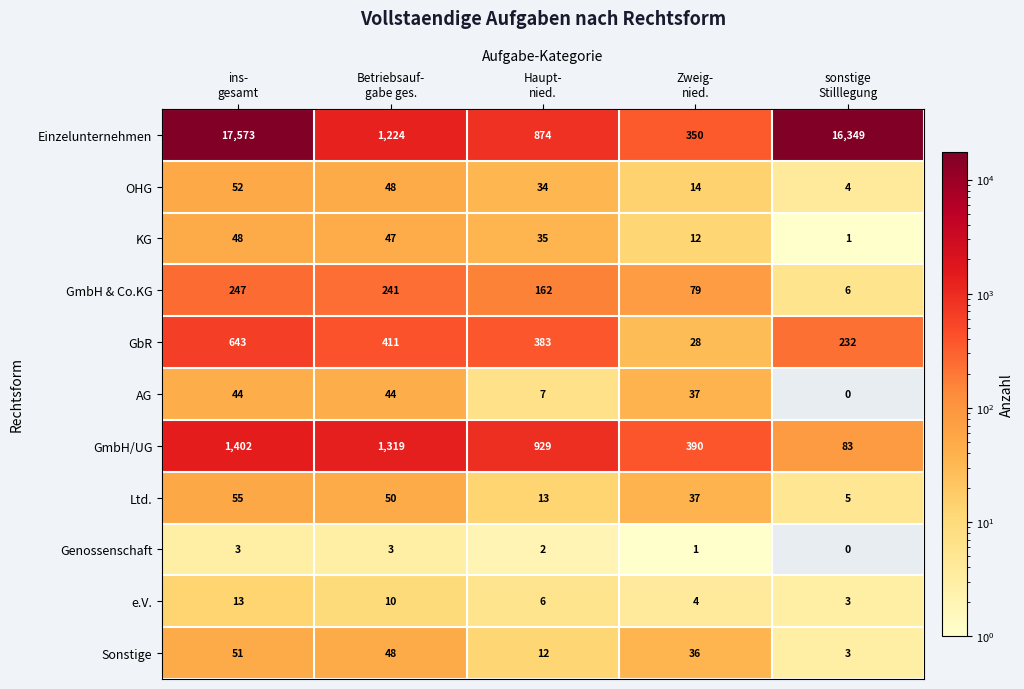

What is the difference between the maximum and minimum values in the Sonstige series?

48